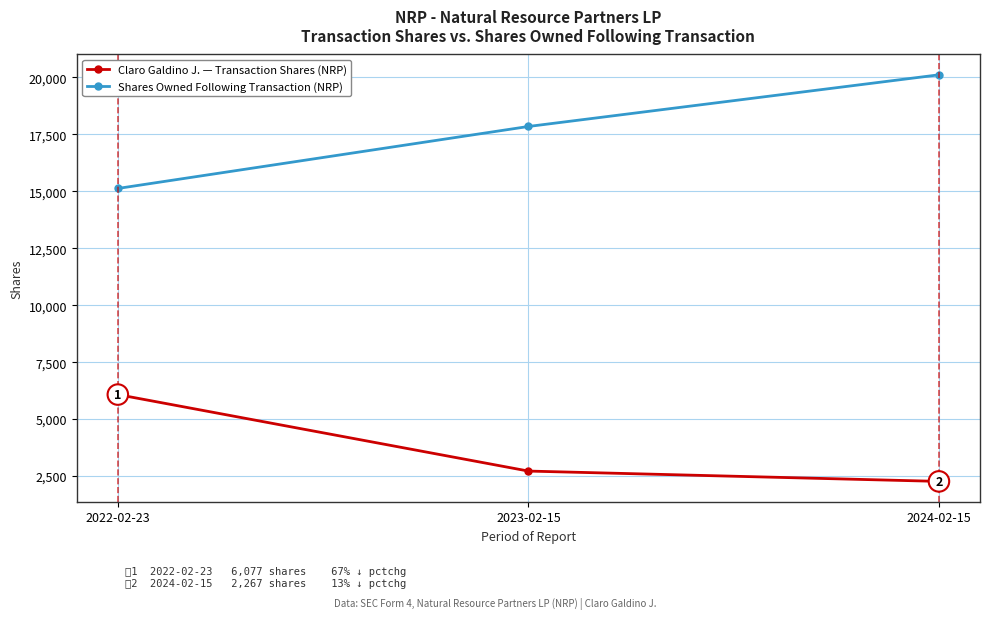

What is the lowest value of the Claro Galdino J. — Transaction Shares (NRP) series?

2267